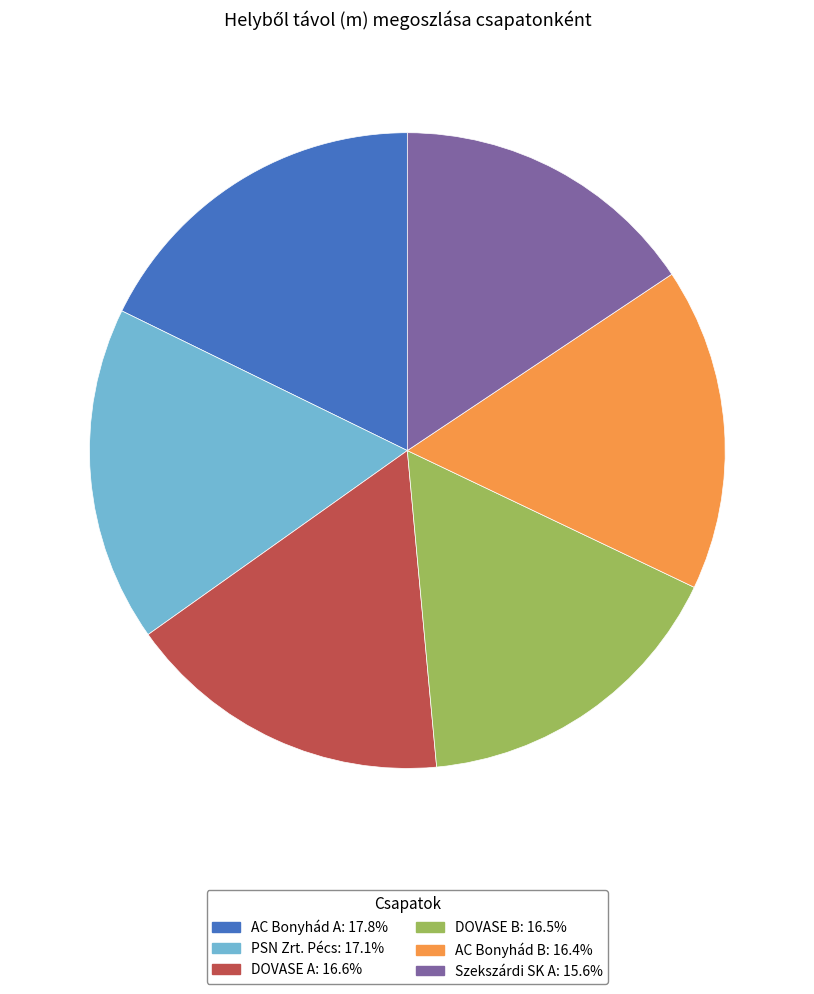

Combined, do DOVASE A and PSN Zrt. Pécs account for over 50%?

No